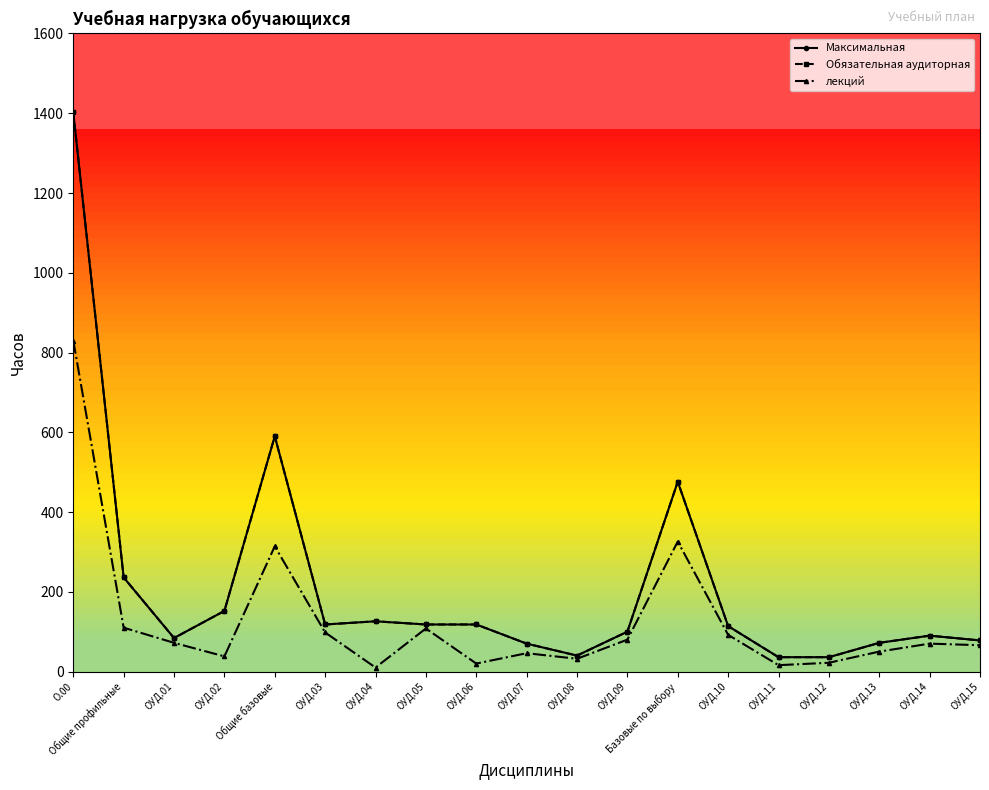

At which category is the sum across all series the highest?

О.00